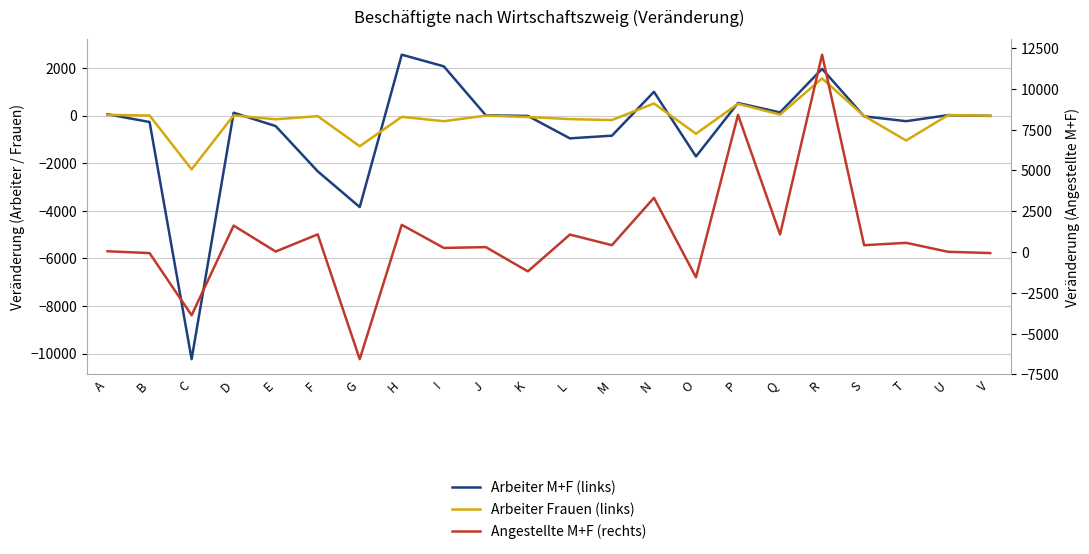

True or false: Arbeiter M+F (links) has a value of 53 at A.

True